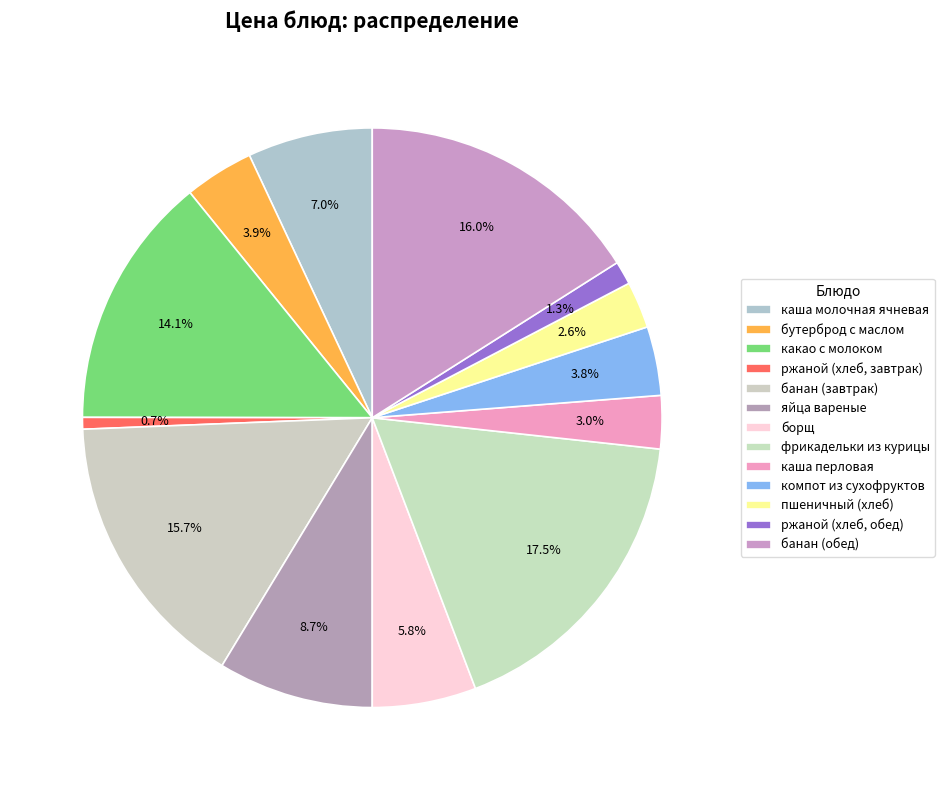

How many segments does this pie chart have?

13